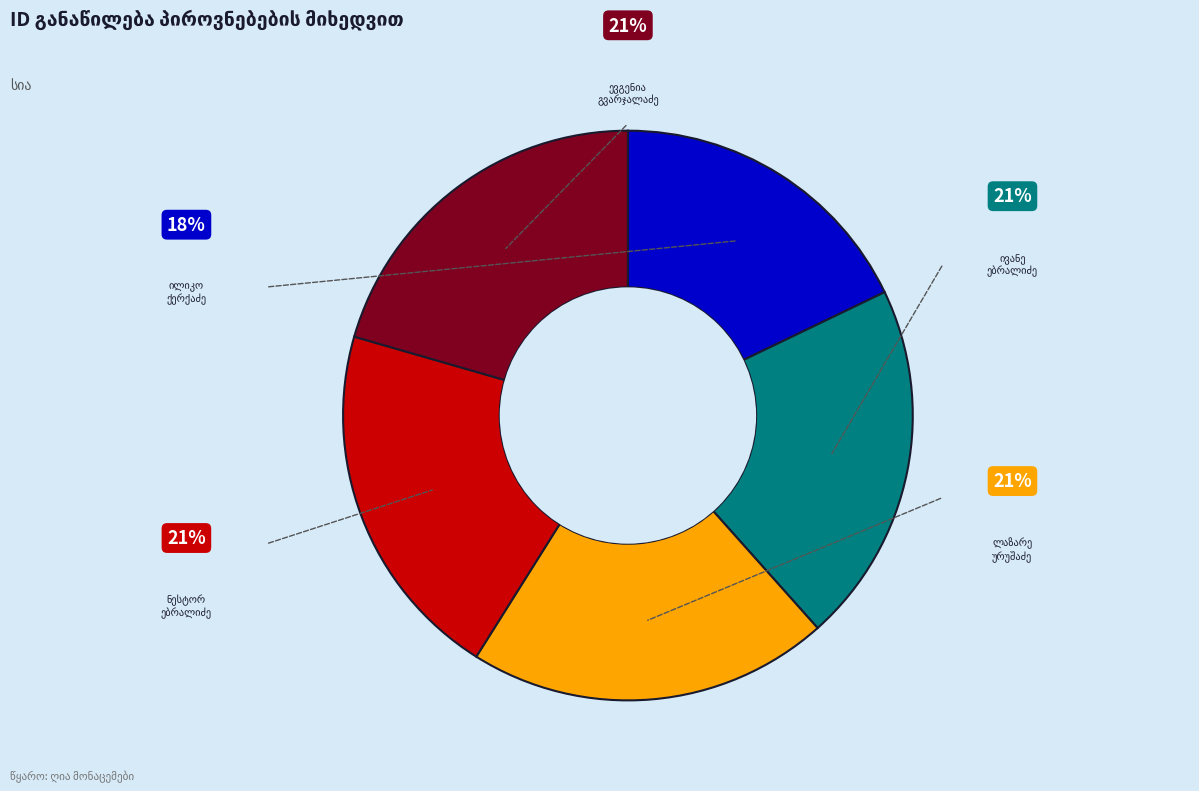

Is there a majority slice in this chart?

No